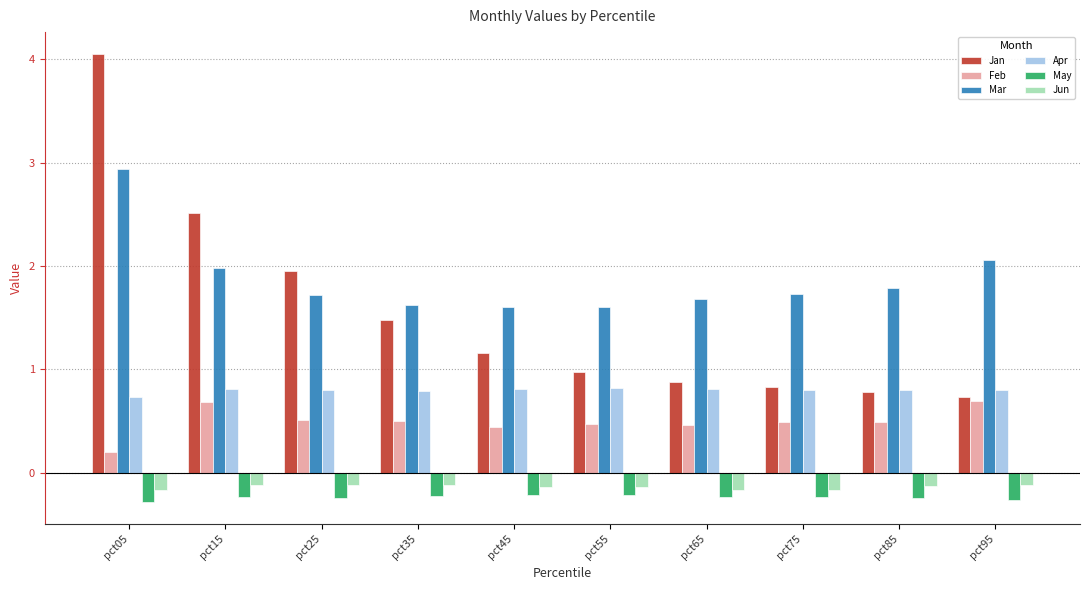

What is the difference between the maximum and minimum values in the Apr series?

0.1